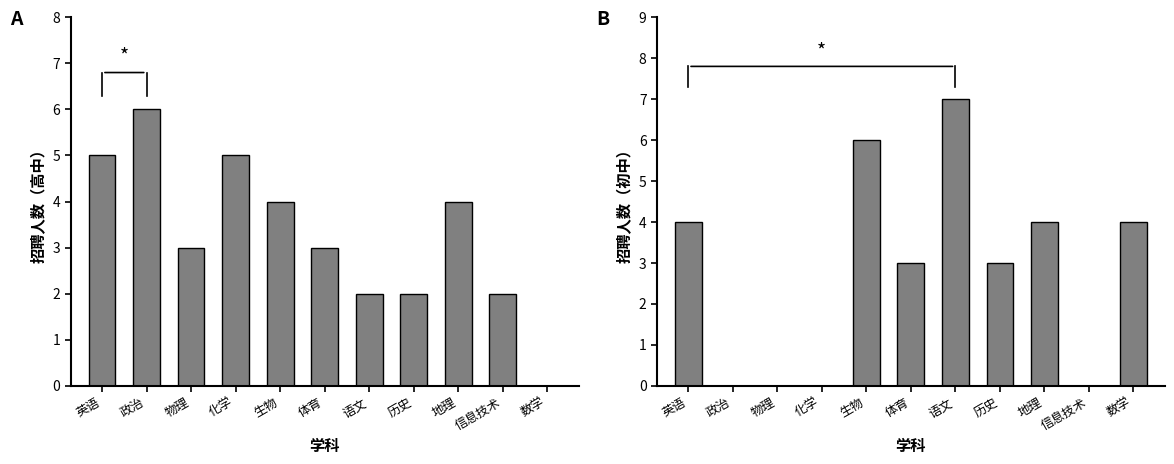

The 高中 series shows 1 at 地理. True or false?

False